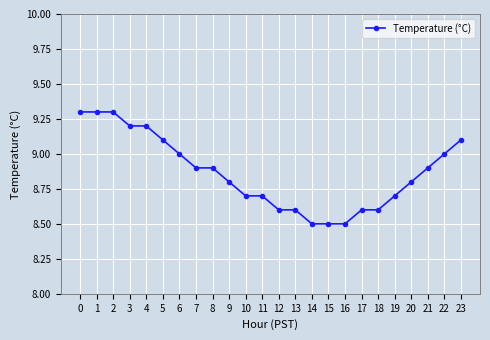

Is it true that the value at 13 is 8.6?

True